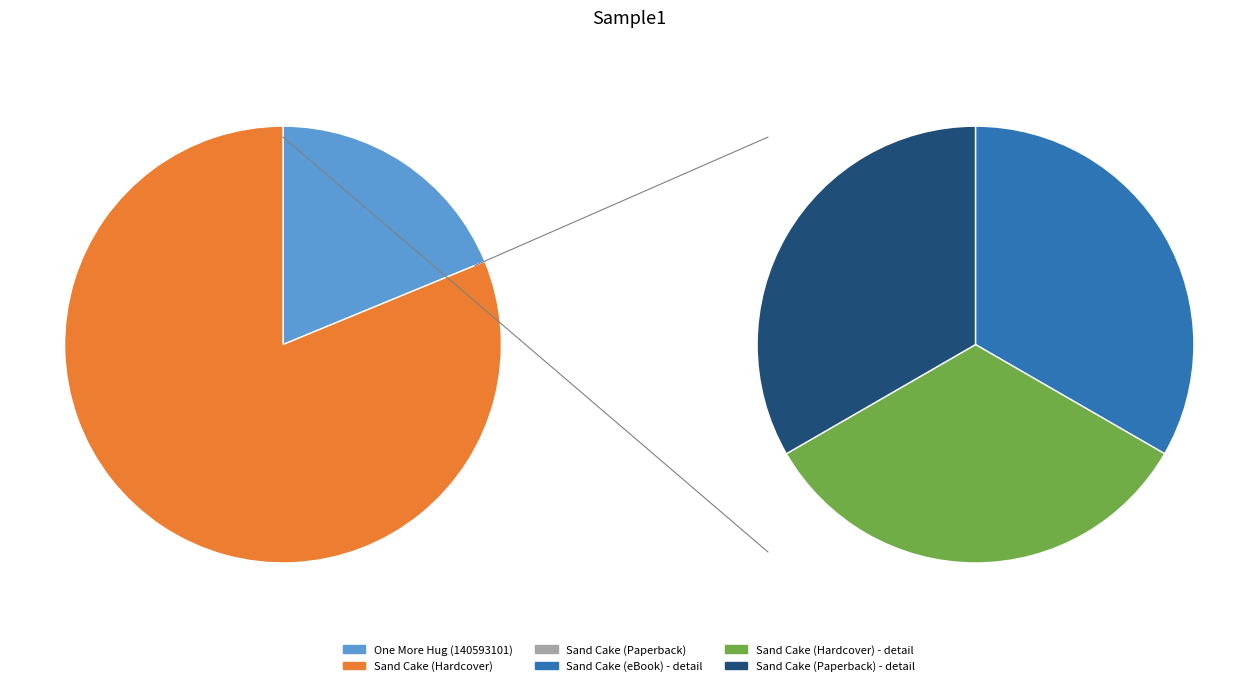

Combined, what portion of the pie is Sand Cake (Paperback) and Sand Cake (eBook)?

54.1%